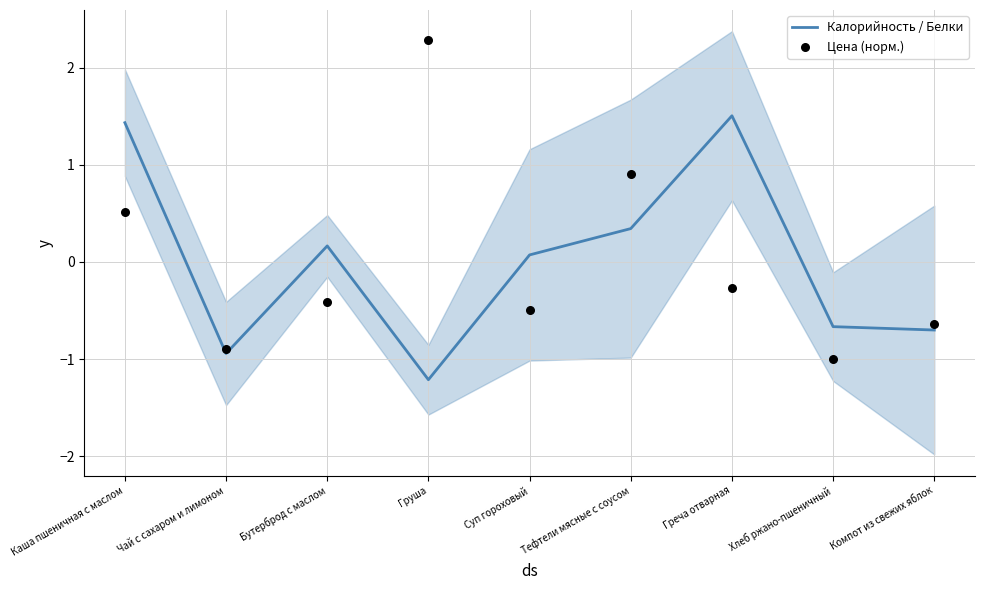

Which series has the largest total across all categories?

Цена (норм.)